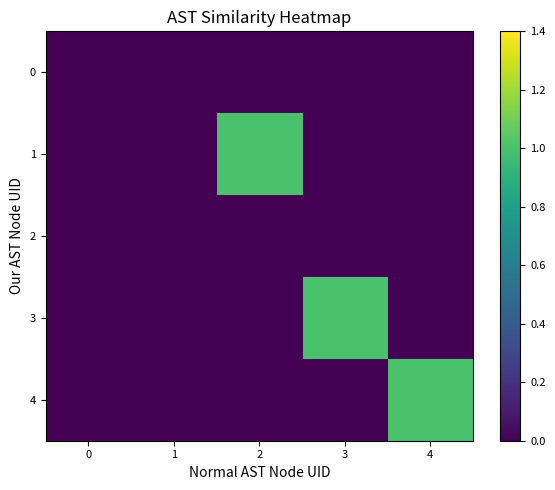

What is the spread (max minus min) of values at 2?

1